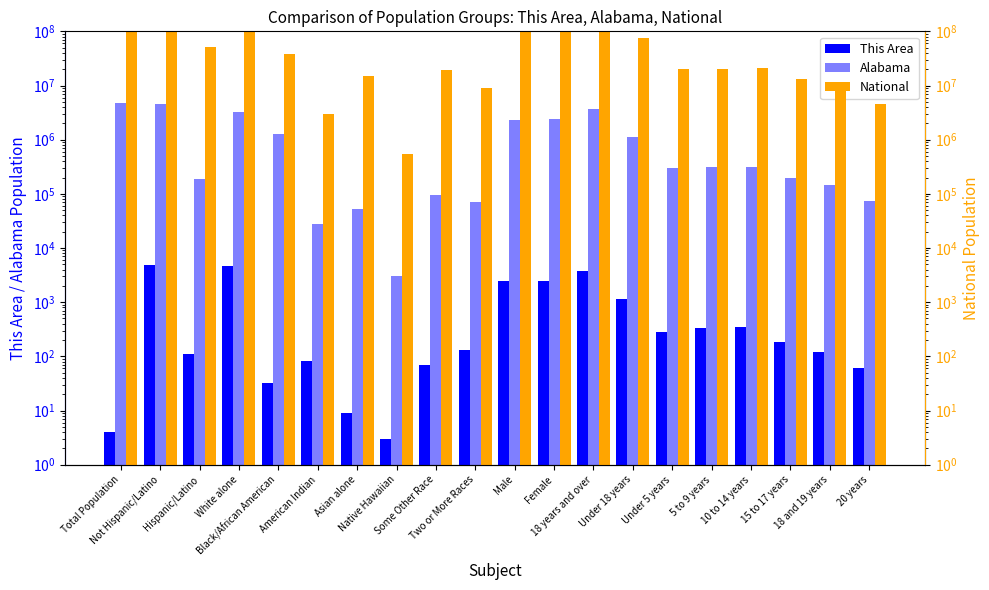

What is the total value across all series at Female?

159426229